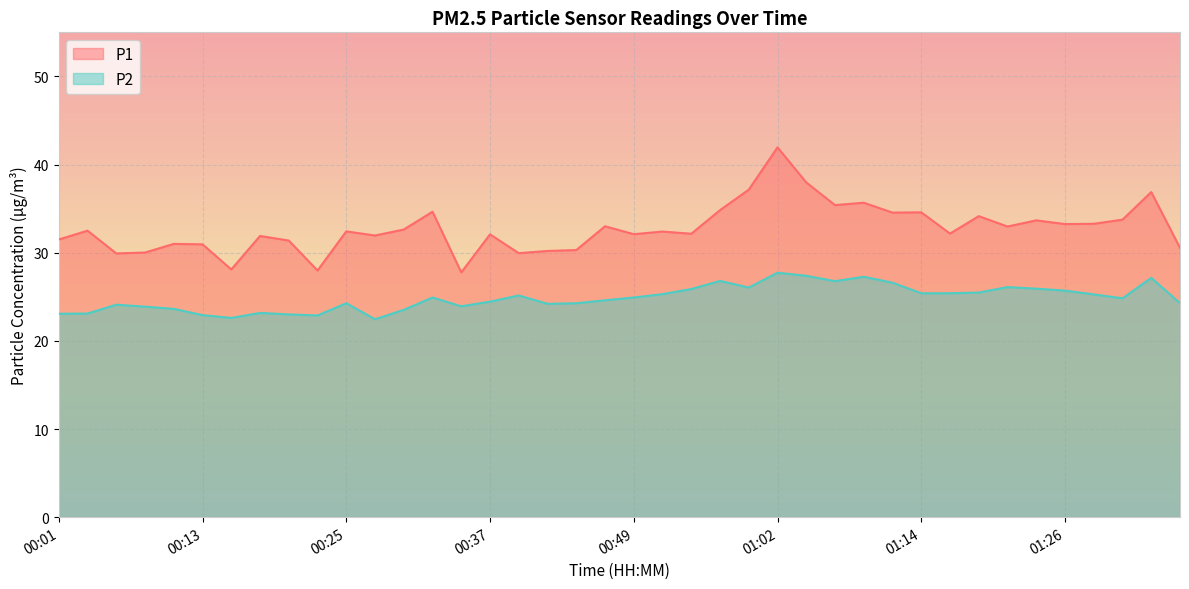

How many values in the P2 series are below 24?

12